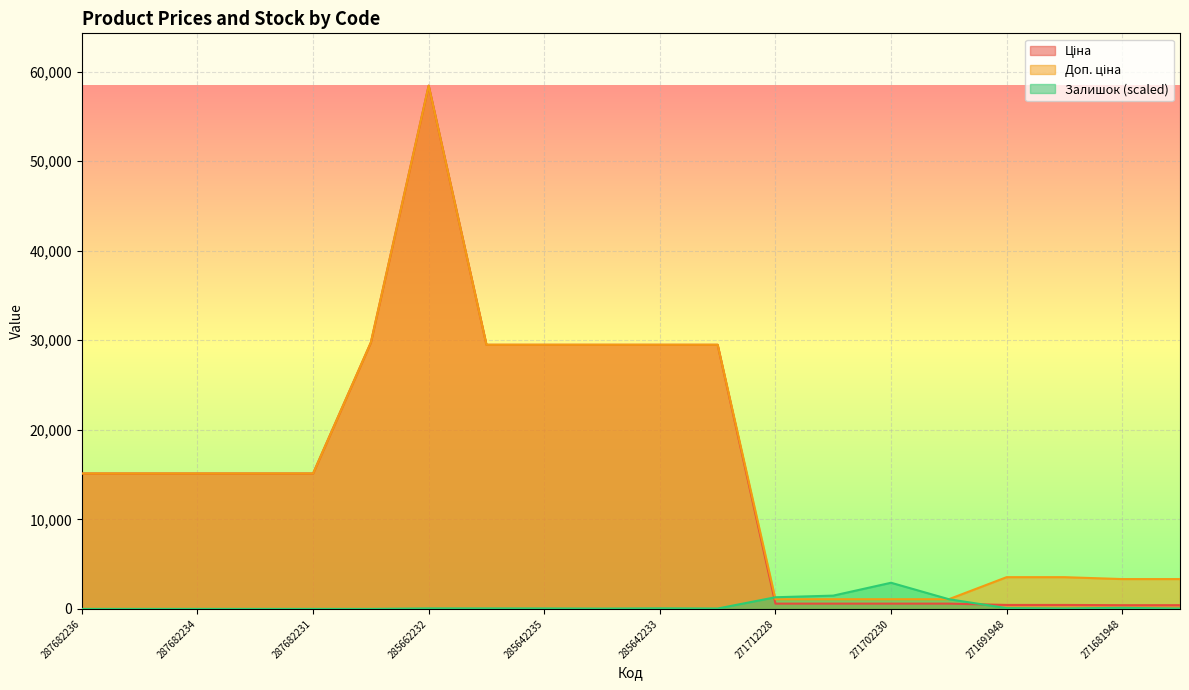

What is the difference between the Ціна values at 271691942 and 271702229?

146.8